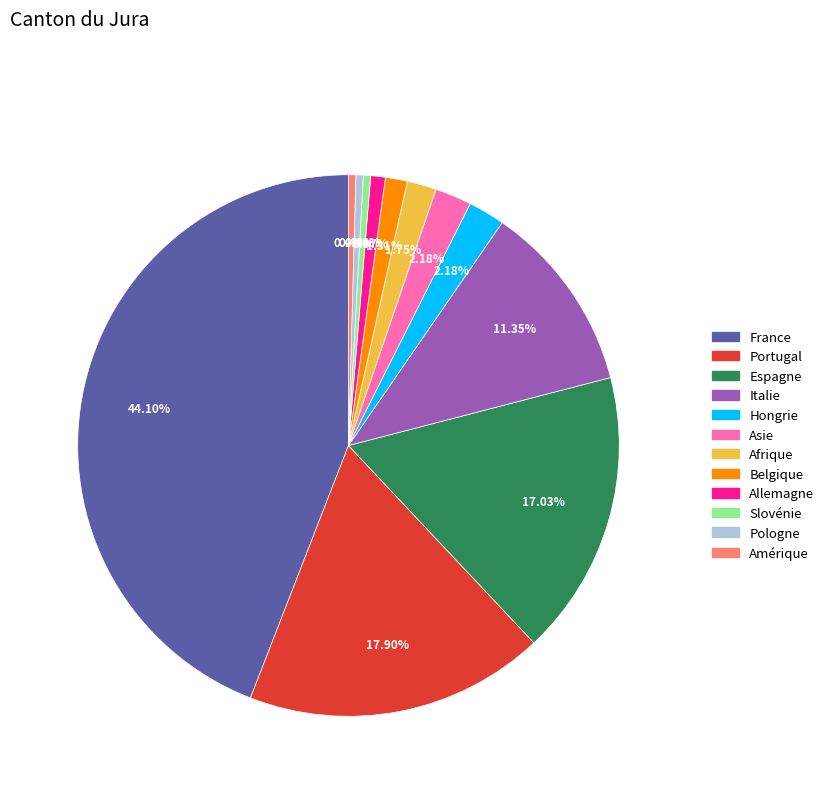

What percentage is NOT represented by Slovénie?

99.6%